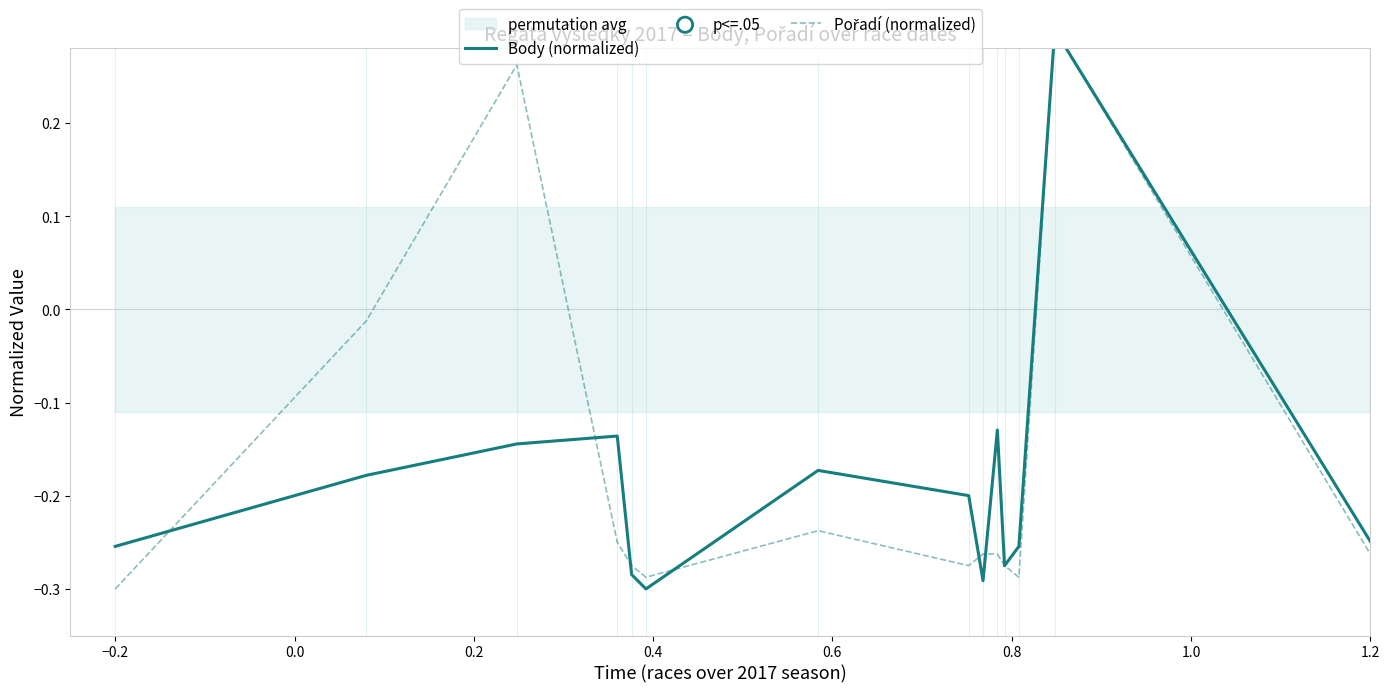

What are all the series names shown in the legend?

Body (normalized), Pořadí (normalized)